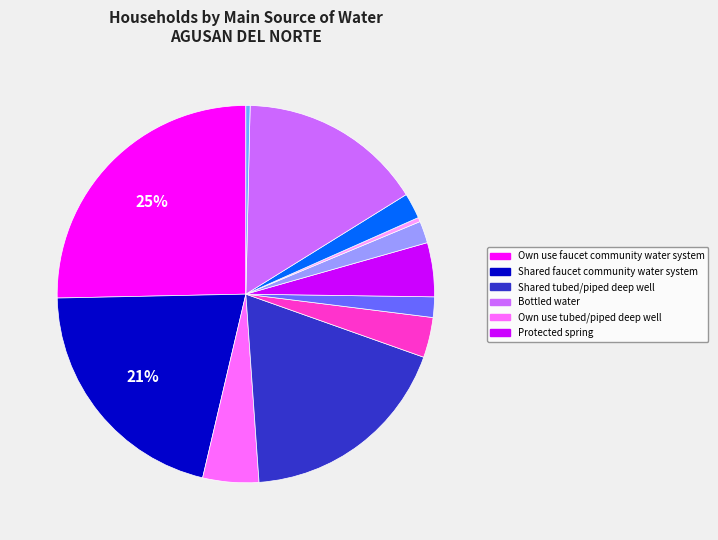

To the nearest percent, what is the average slice percentage?

8%